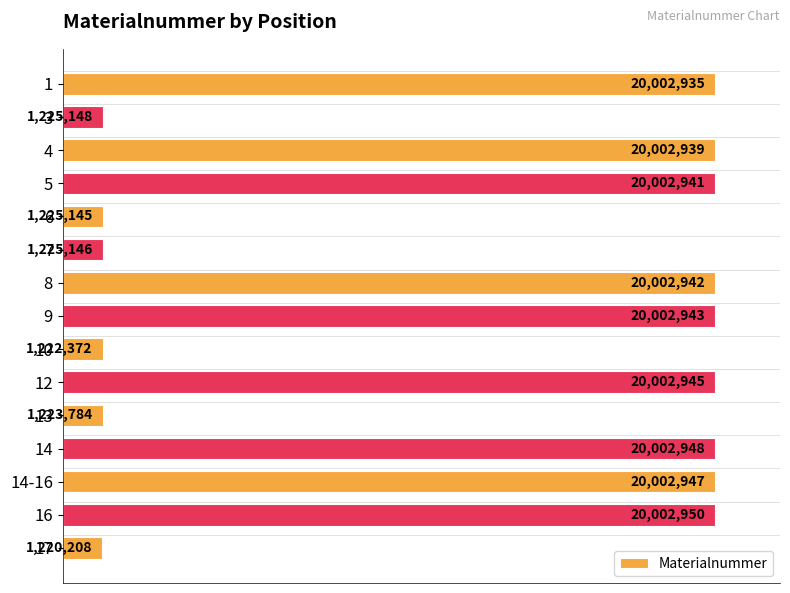

How many bars are there in total?

15